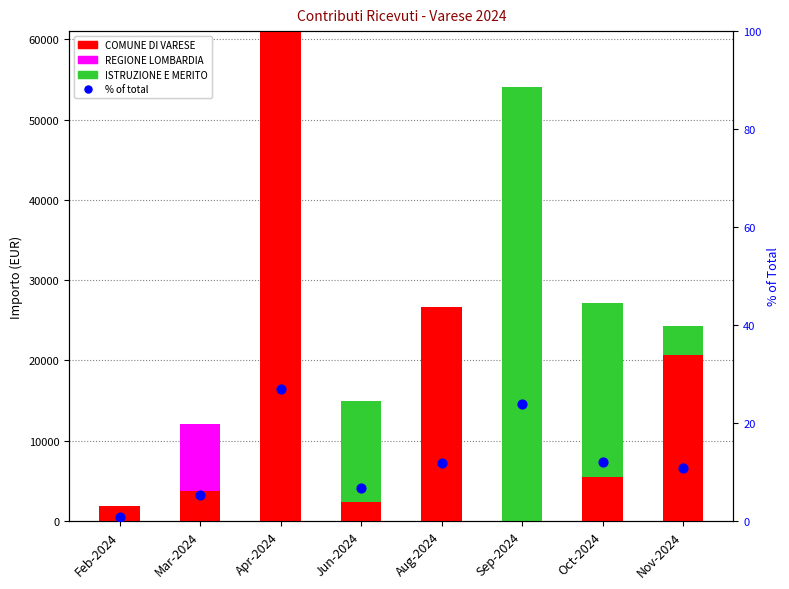

What is the total value across all series at Nov-2024?

24257.1